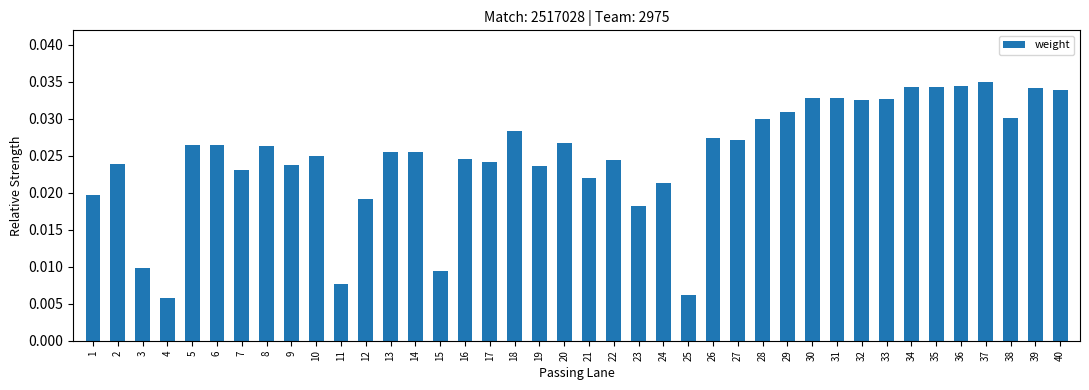

What is the sum of all values?

1.0